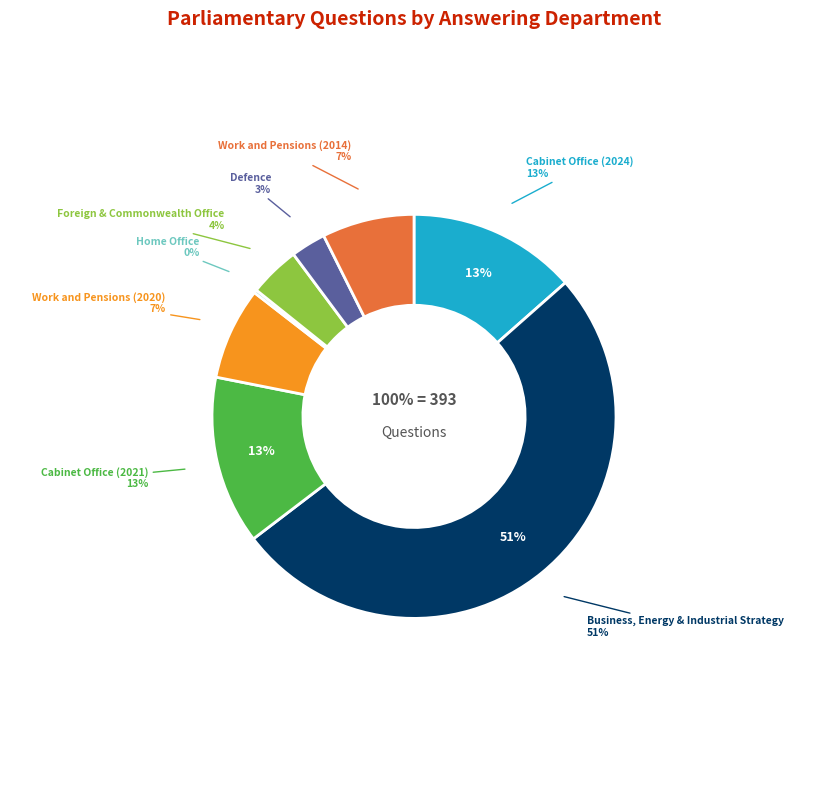

What percentage is the Work and Pensions (2014) slice, to the nearest percent?

7%